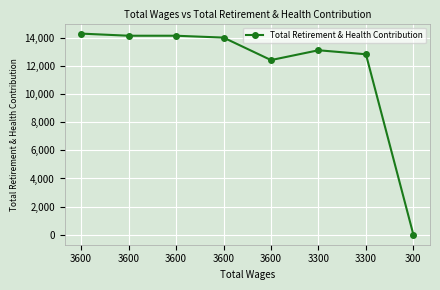

How many data points does each series have?

8